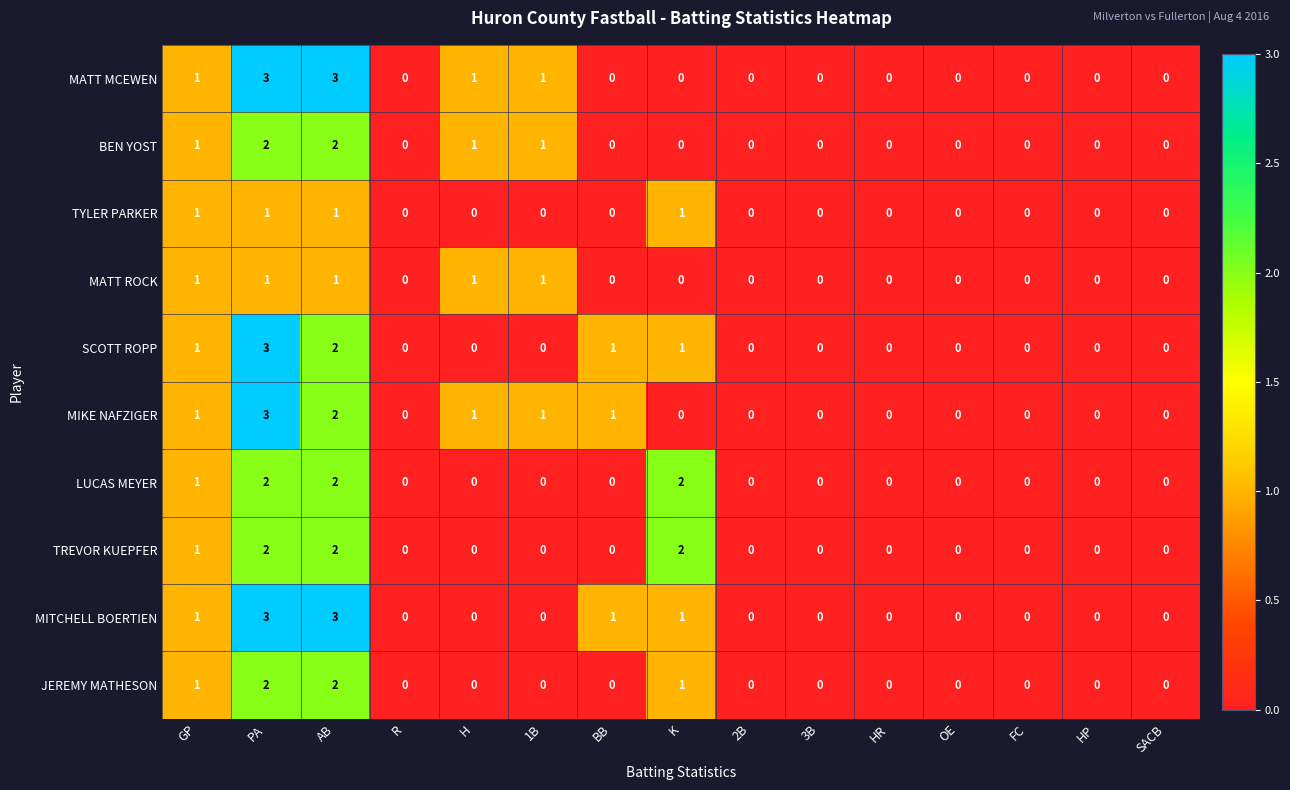

Between AB and BB, which series saw the biggest shift?

MATT MCEWEN